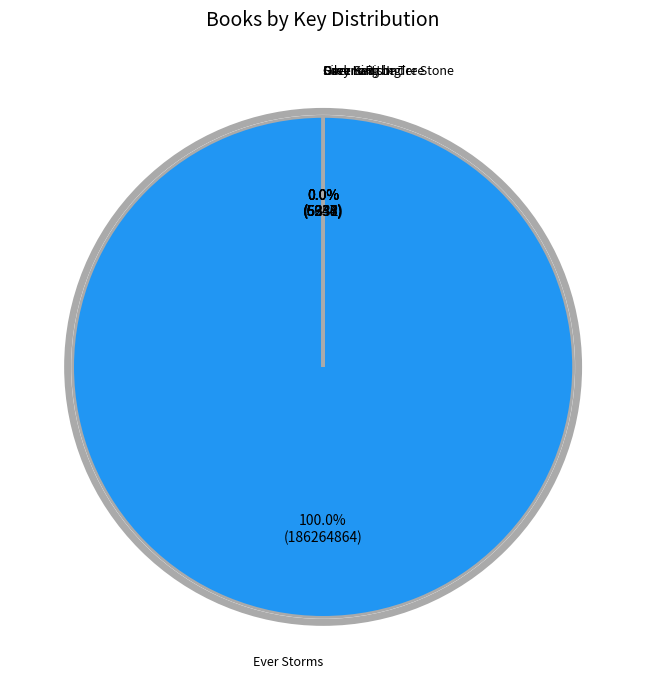

Which slice is the largest?

Ever Storms